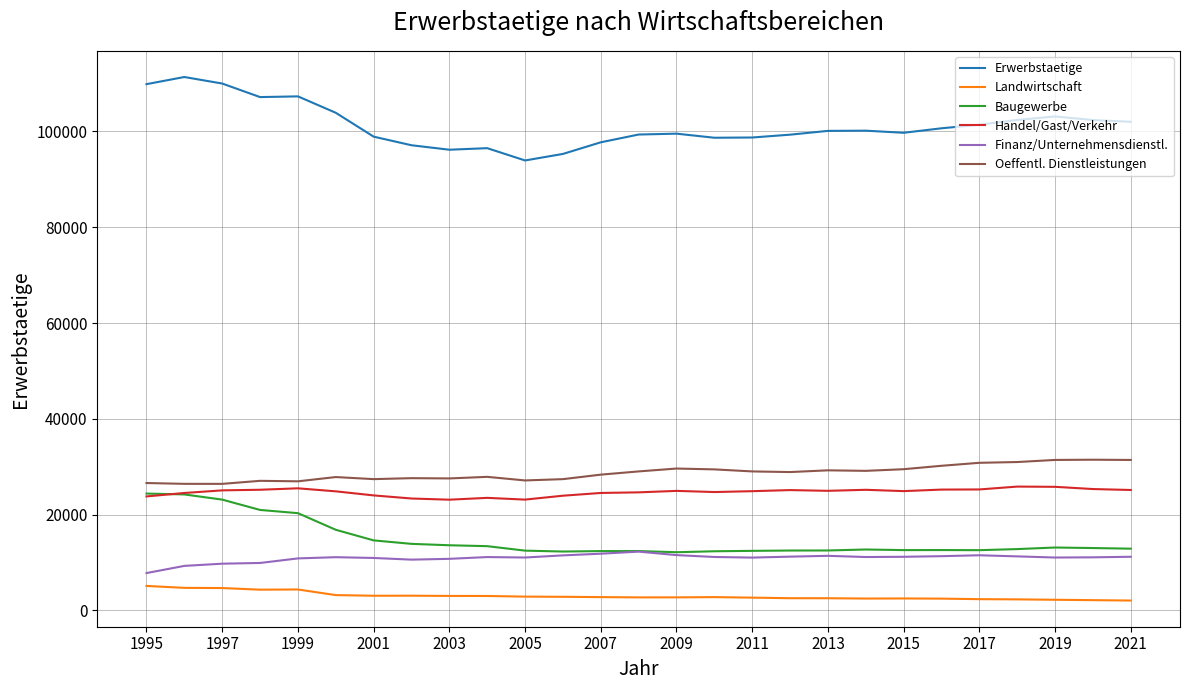

True or false: Finanz/Unternehmensdienstl. and Handel/Gast/Verkehr intersect in this chart.

False